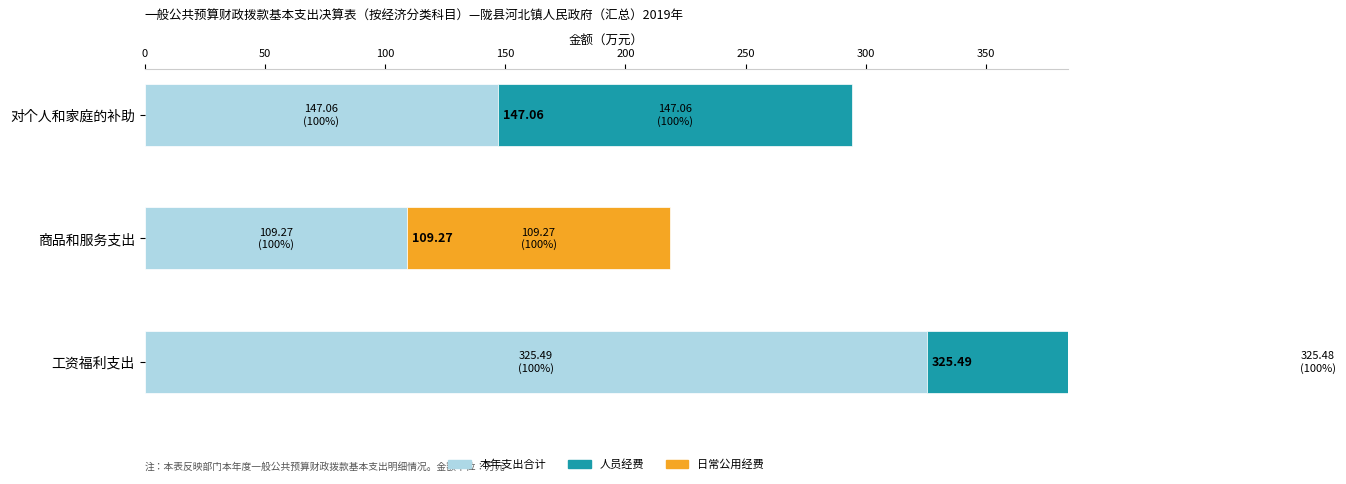

At how many categories does at least one series exceed 52?

3